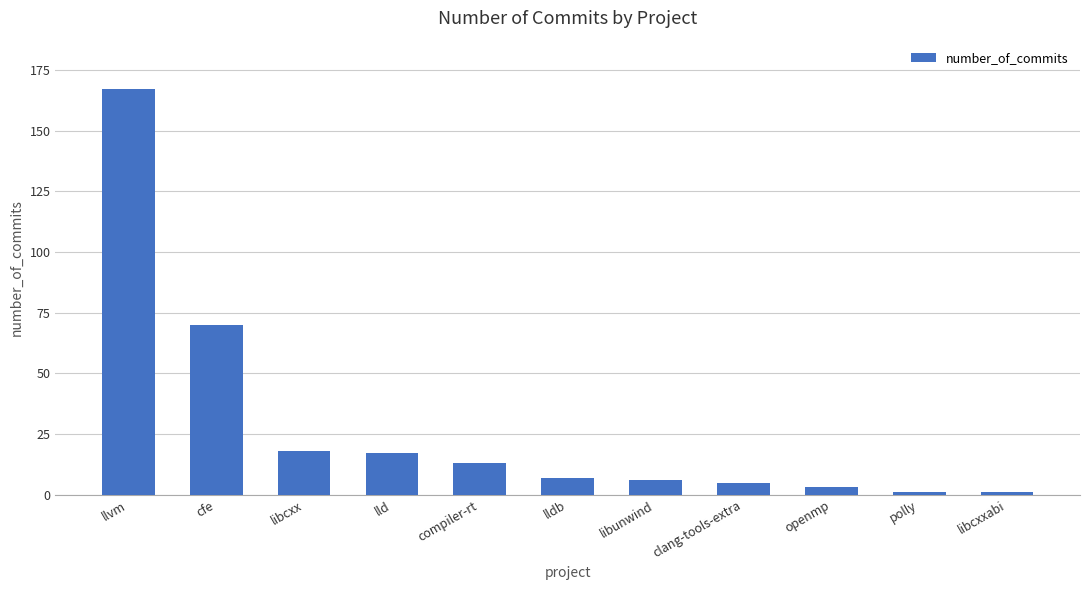

Reading right to left, what are all the values shown in this chart?

1	1	3	5	6	7	13	17	18	70	167